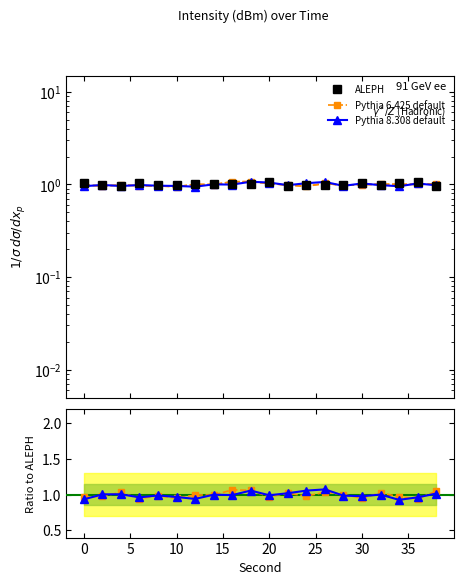

How many intersections are there between ALEPH and Pythia 8.308 default?

11